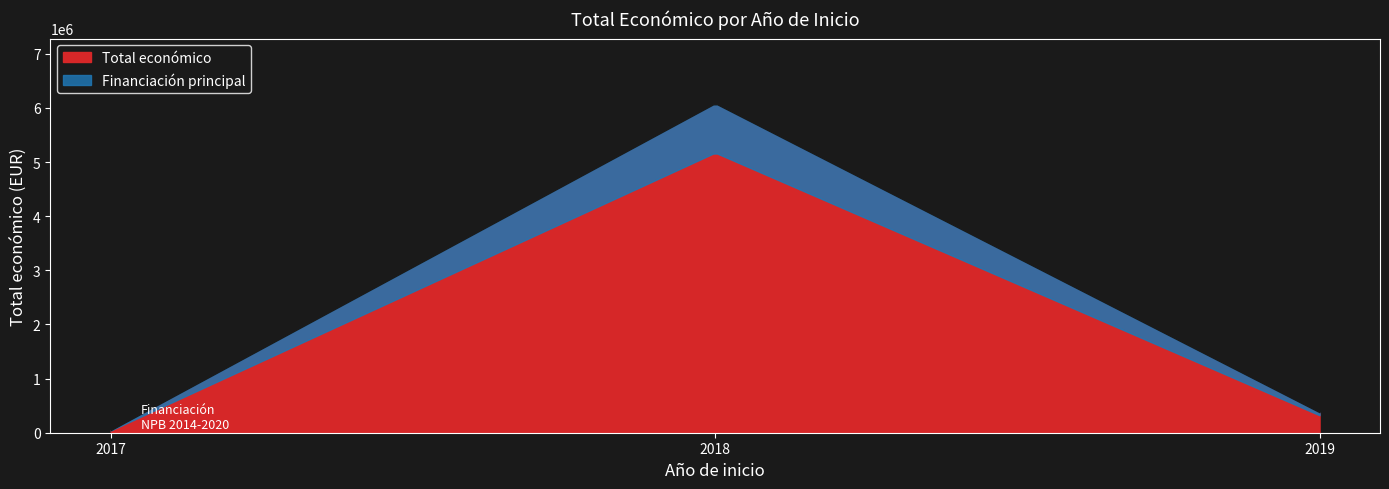

What is the sum of all values?

6517349